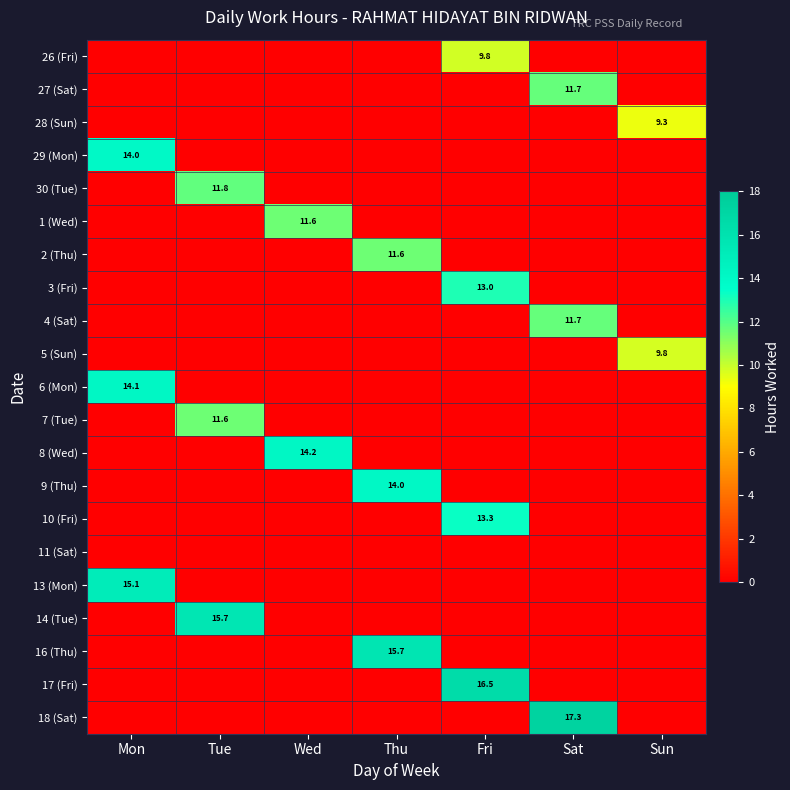

At which label does 10 (Fri) reach its minimum?

Mon